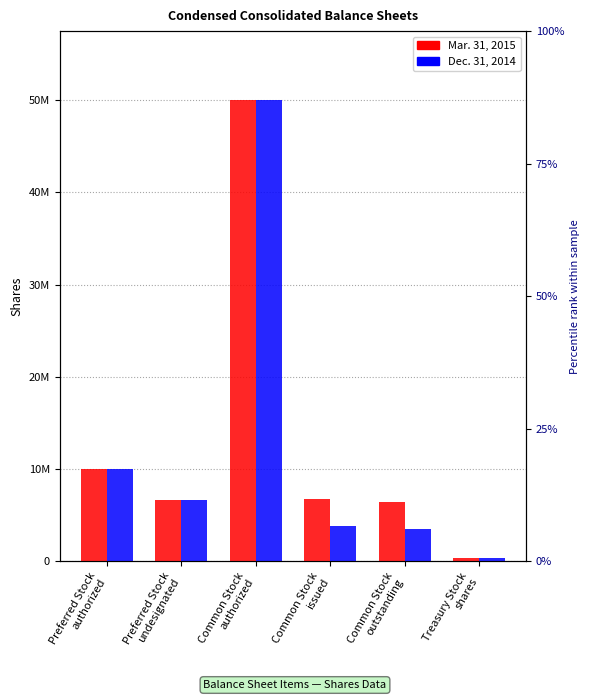

At how many categories does at least one series exceed 36824465?

1